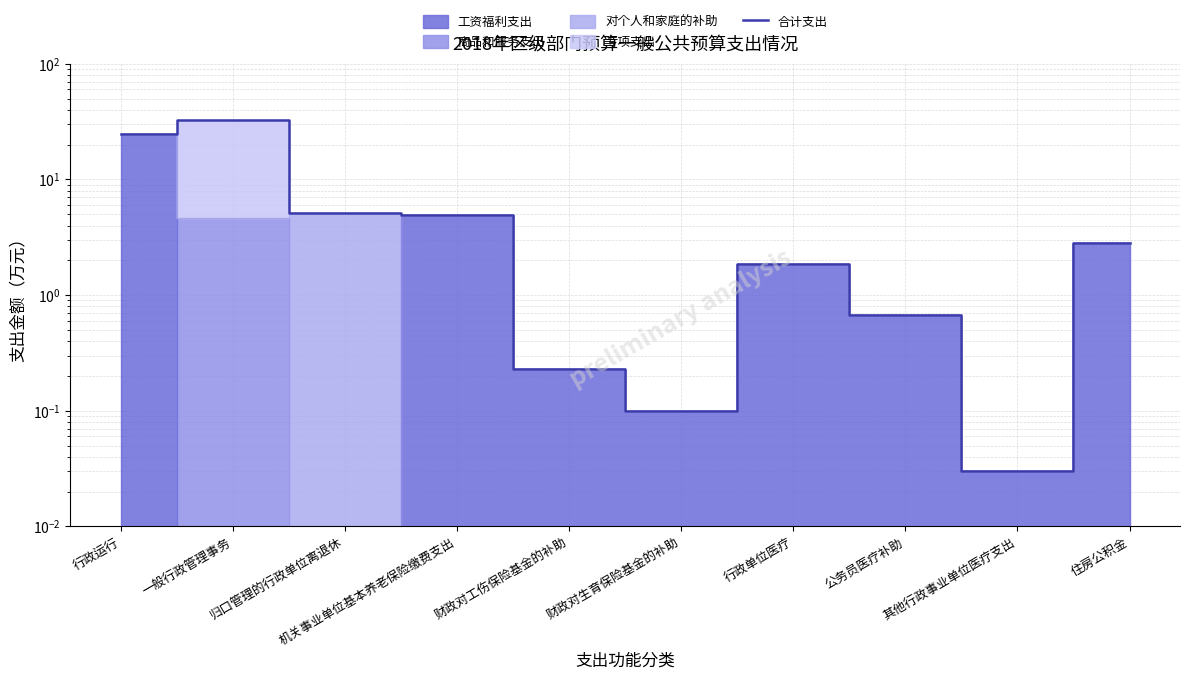

List the labels in order of value, largest first.

一般行政管理事务, 行政运行, 归口管理的行政单位离退休, 机关事业单位基本养老保险缴费支出, 住房公积金, 行政单位医疗, 公务员医疗补助, 财政对工伤保险基金的补助, 财政对生育保险基金的补助, 其他行政事业单位医疗支出